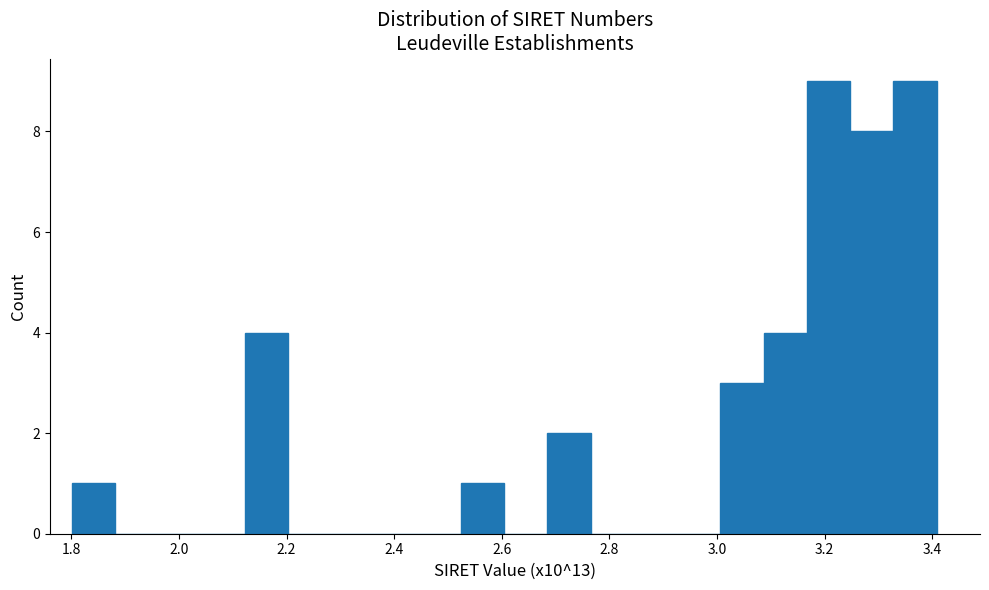

Reading left to right, list every bar in this chart as the range it spans on the x-axis followed by its height. Neither the bar edges nor the heights are printed on the chart, so give them approximately, as read against the axes.

1.80 to 1.88: 1
1.88 to 1.96: 0
1.96 to 2.04: 0
2.04 to 2.12: 0
2.12 to 2.20: 4
2.20 to 2.28: 0
2.28 to 2.36: 0
2.36 to 2.44: 0
2.44 to 2.52: 0
2.52 to 2.60: 1
2.60 to 2.68: 0
2.68 to 2.76: 2
2.76 to 2.84: 0
2.84 to 2.92: 0
2.92 to 3.00: 0
3.00 to 3.08: 3
3.08 to 3.16: 4
3.16 to 3.24: 9
3.24 to 3.32: 8
3.32 to 3.40: 9